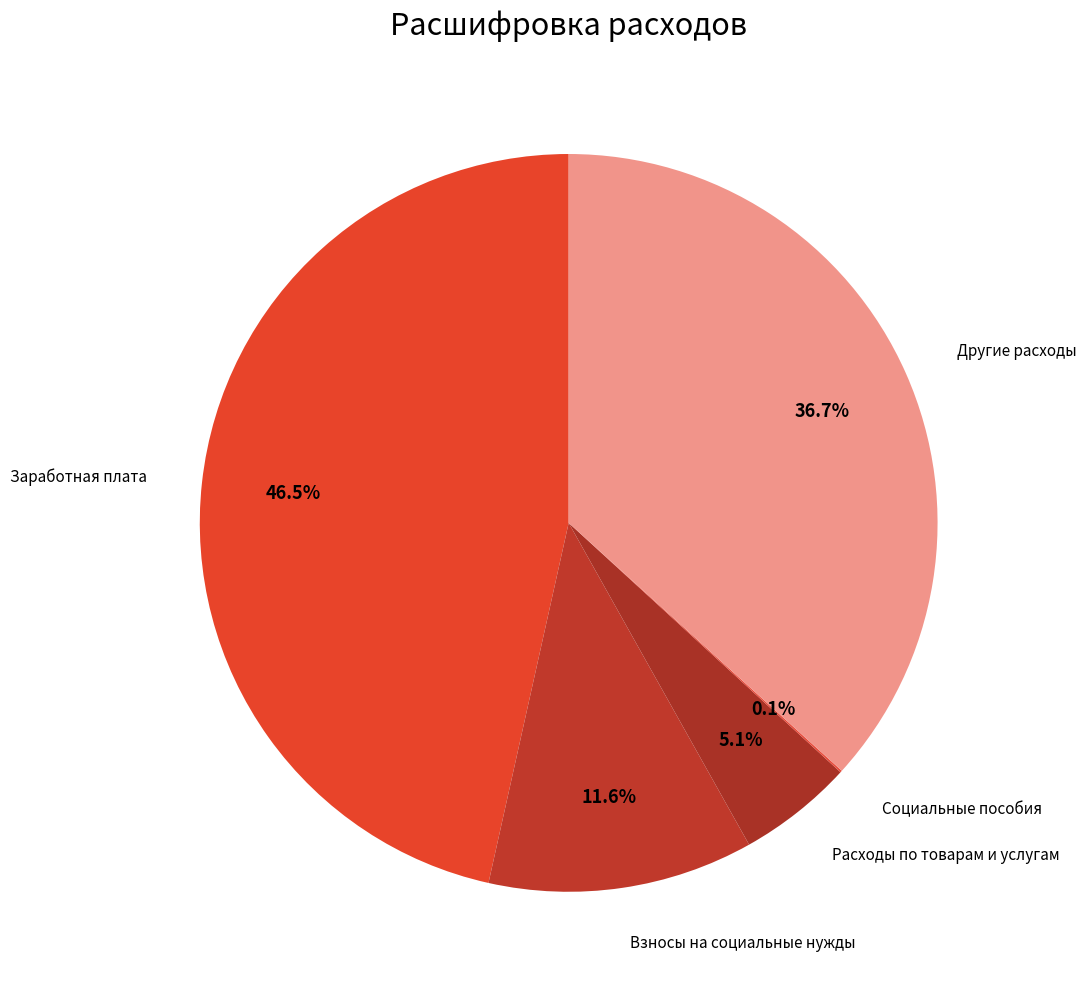

Rank the categories by value from lowest to highest.

Социальные пособия, Расходы по товарам и услугам, Взносы на социальные нужды, Другие расходы, Заработная плата